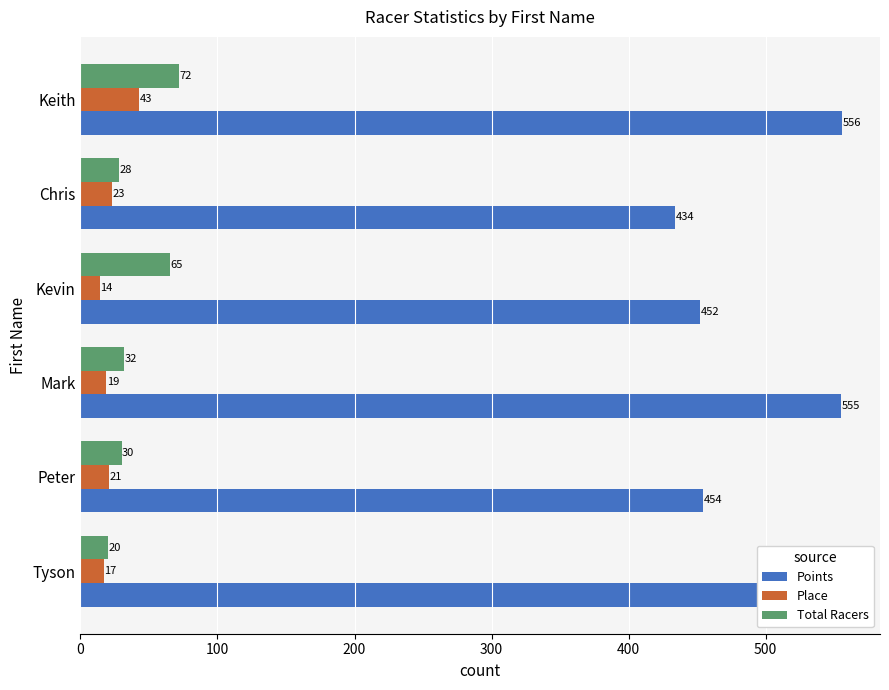

Which series has the largest range (max minus min)?

Points